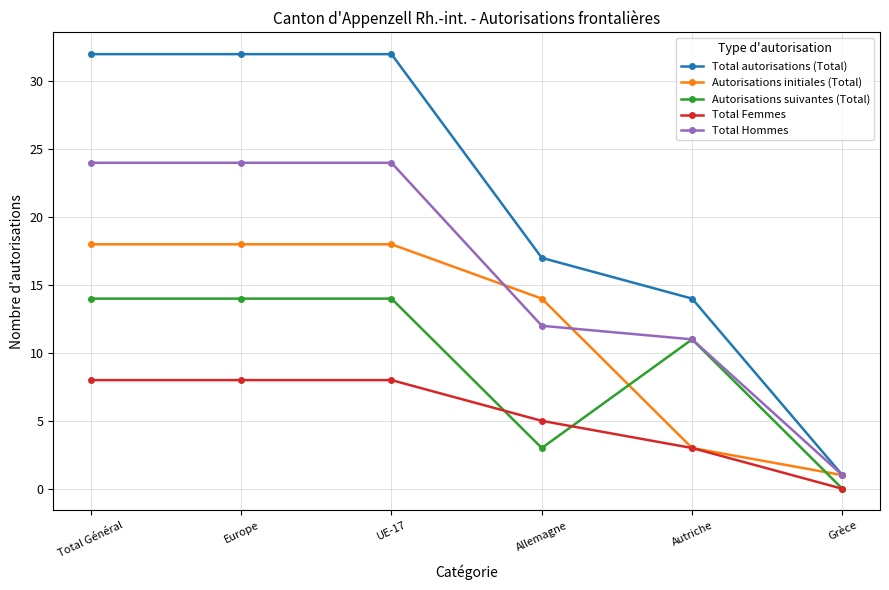

At which label does Total autorisations (Total) reach its minimum?

Grèce